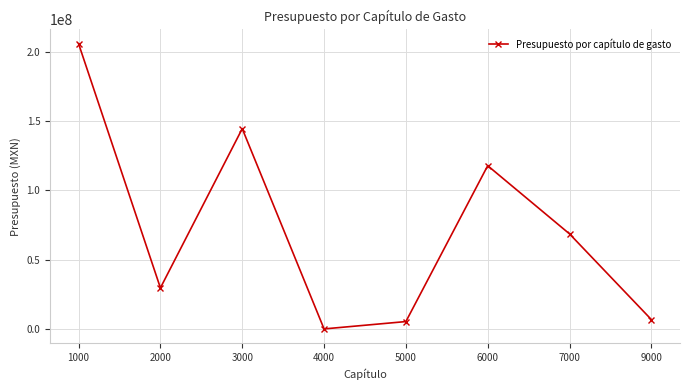

Does the chart display data point markers on the line(s)?

Yes